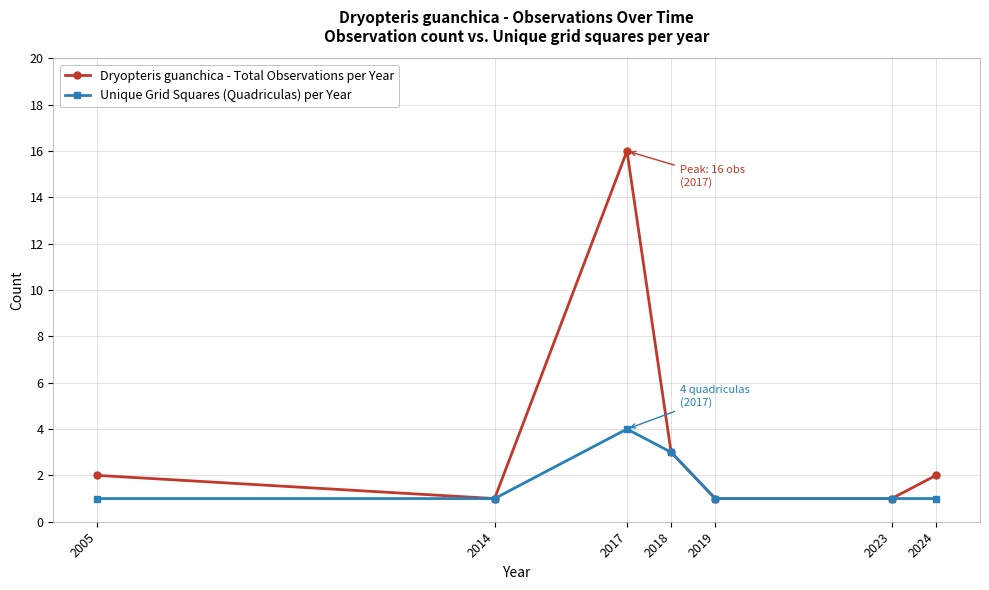

Between 2005 and 2018, which series saw the biggest shift?

Unique Grid Squares (Quadriculas) per Year